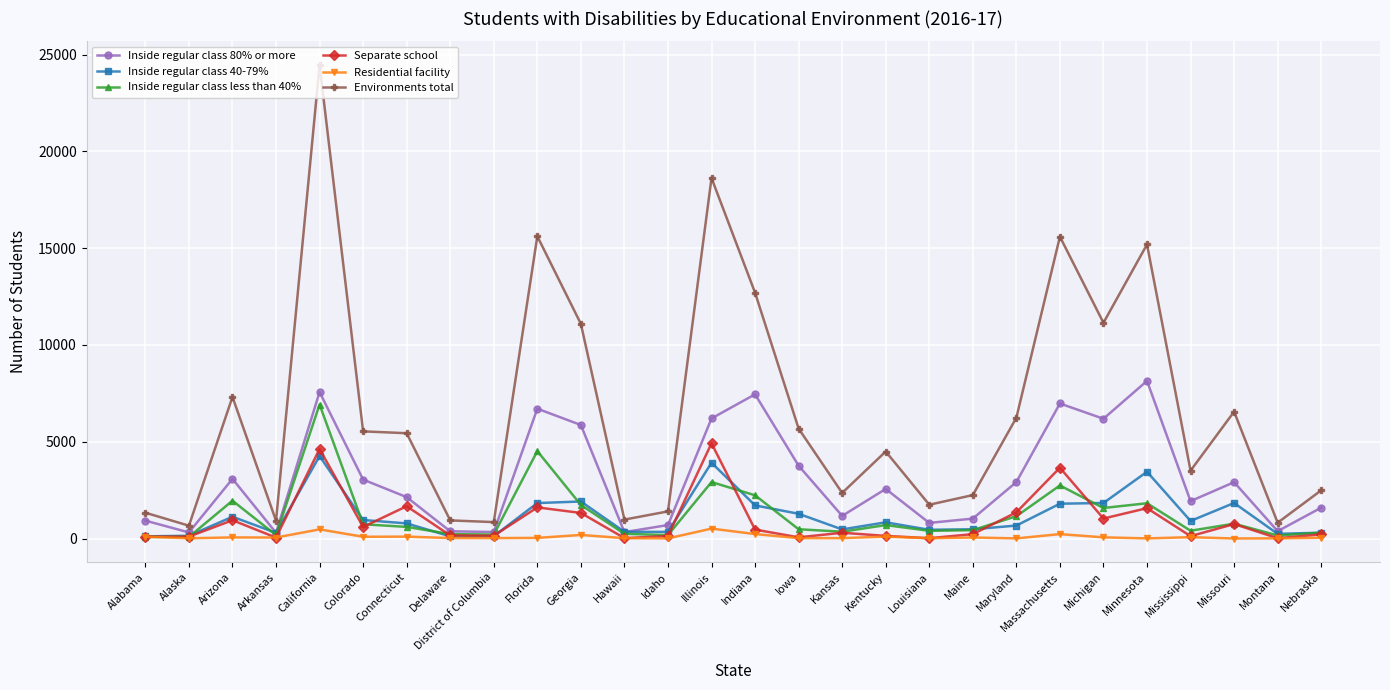

What are all the series names shown in the legend?

Inside regular class 80% or more, Inside regular class 40-79%, Inside regular class less than 40%, Separate school, Residential facility, Environments total